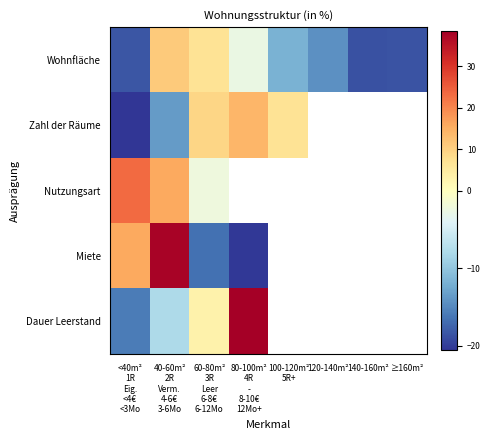

Between 60-80m² 3R Leer 6-8€ 6-12Mo and 80-100m² 4R - 8-10€ 12Mo+, which series saw the biggest shift?

Dauer Leerstand